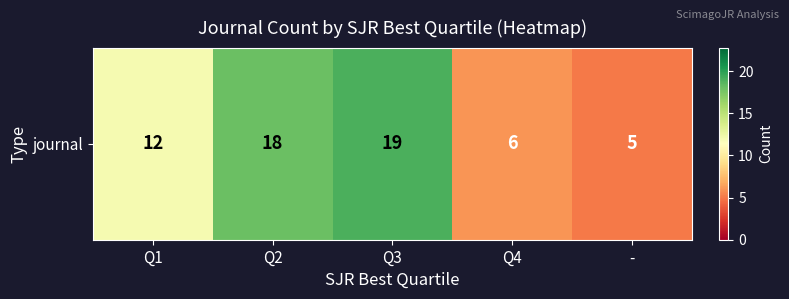

What is the difference between the values at Q4 and -?

1